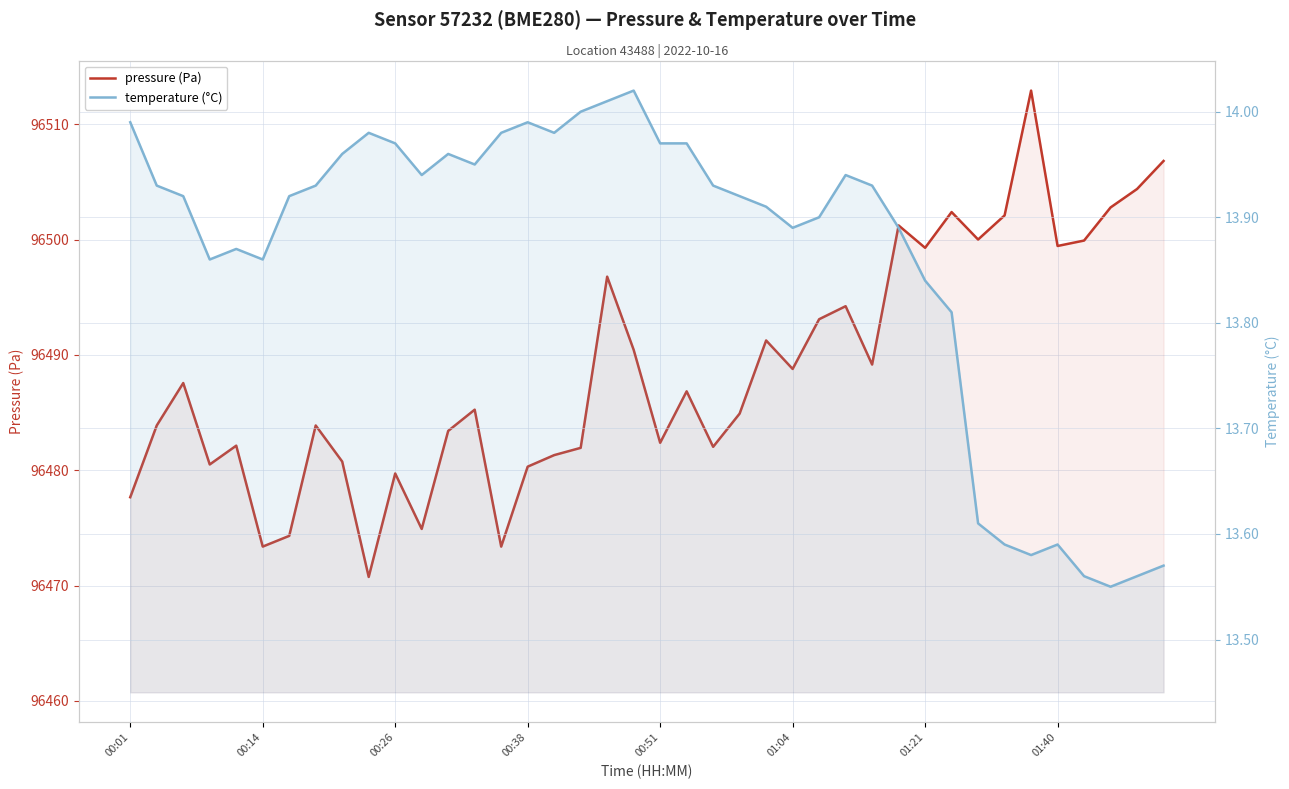

Does the chart display data point markers on the line(s)?

No